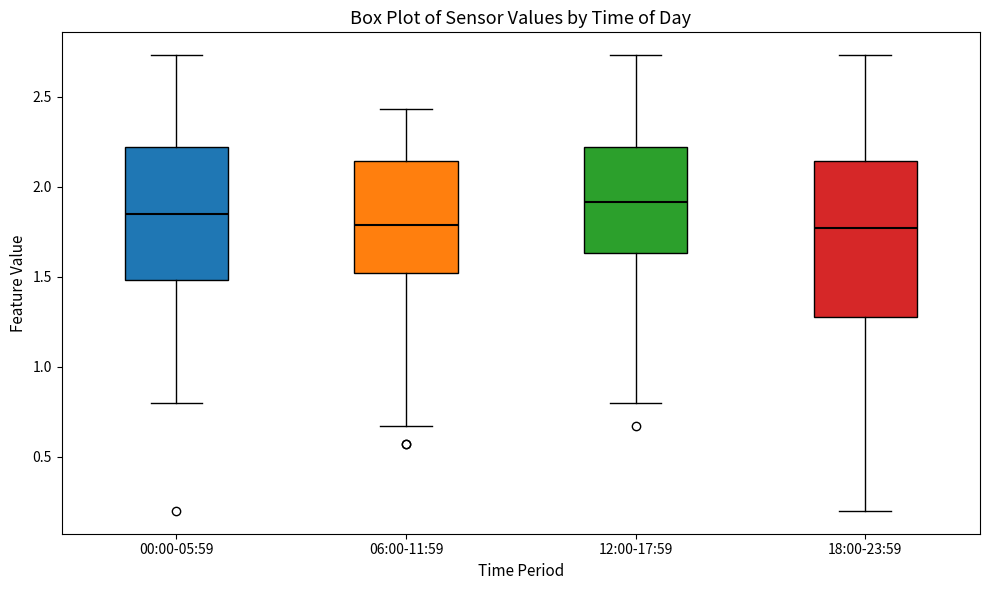

Reading left to right, transcribe this box plot: for each box, give where its median line is, the range the box spans, and where its two whiskers end, as read against the y-axis. The values are not printed on the chart, so give them approximately, as read against the axis.

00:00-05:59: median 1.85, box 1.50 to 2.20, whiskers 0.80 to 2.75
06:00-11:59: median 1.80, box 1.50 to 2.15, whiskers 0.65 to 2.45
12:00-17:59: median 1.90, box 1.65 to 2.20, whiskers 0.80 to 2.75
18:00-23:59: median 1.75, box 1.30 to 2.15, whiskers 0.20 to 2.75